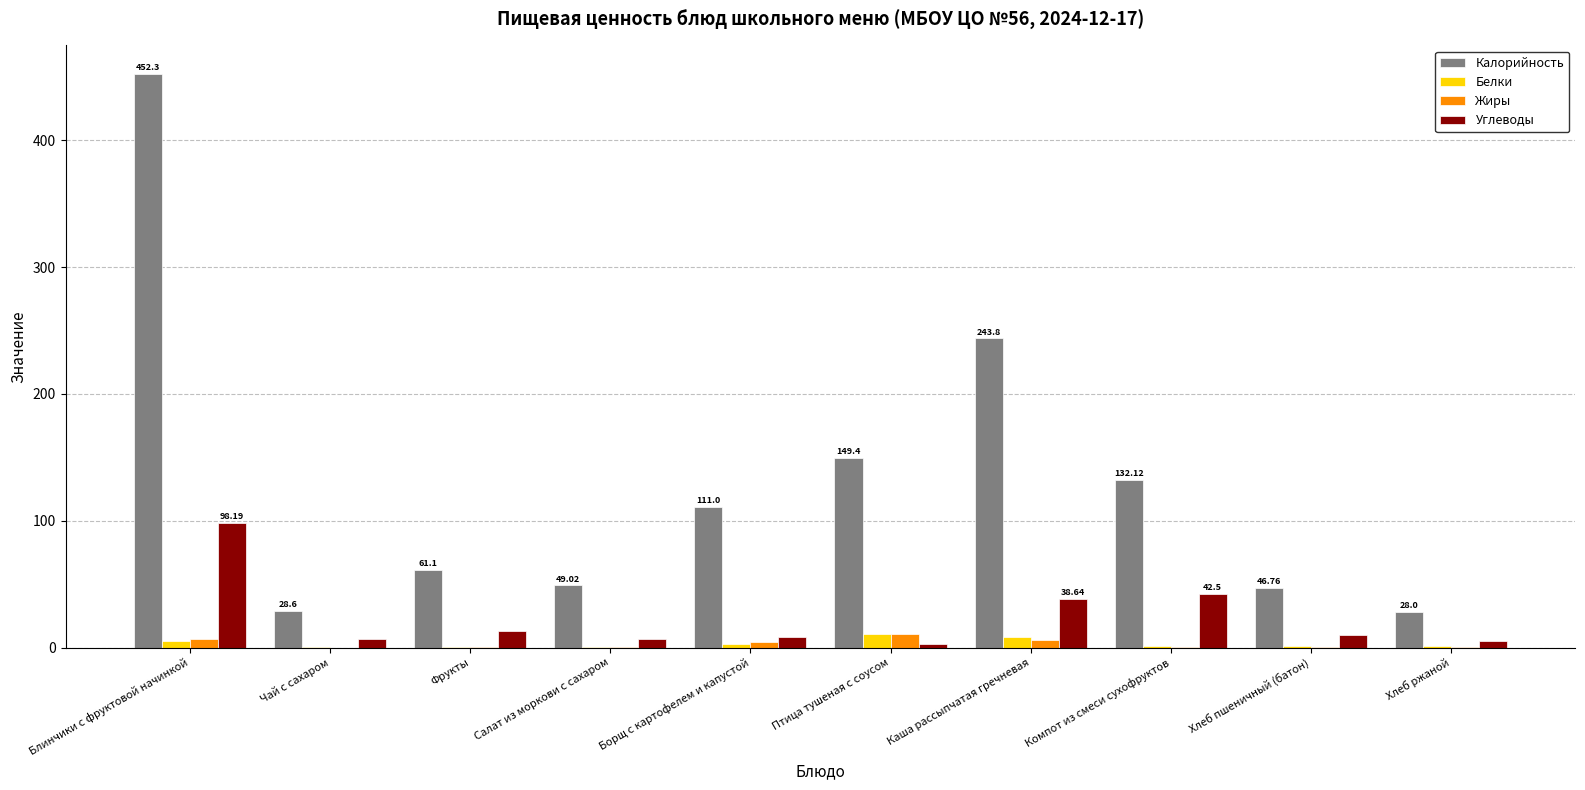

What is the spread (max minus min) of values at Фрукты?

60.6